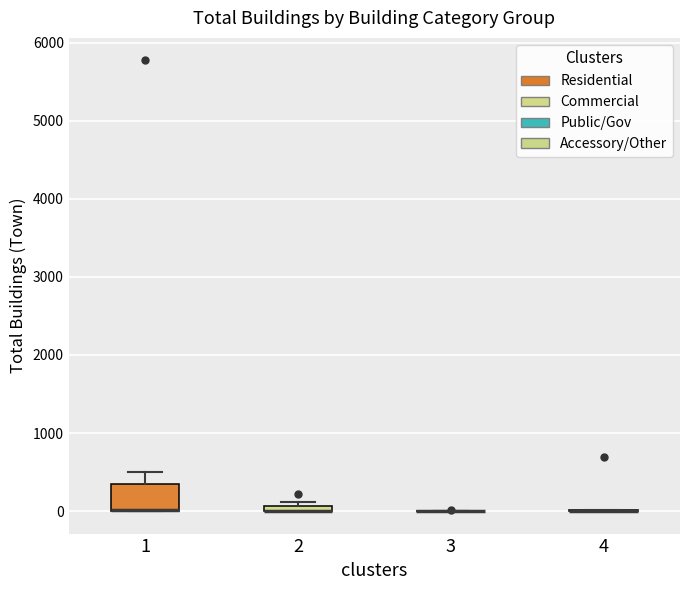

Comparing the boxes themselves (not the whiskers), which one is the tallest?

1